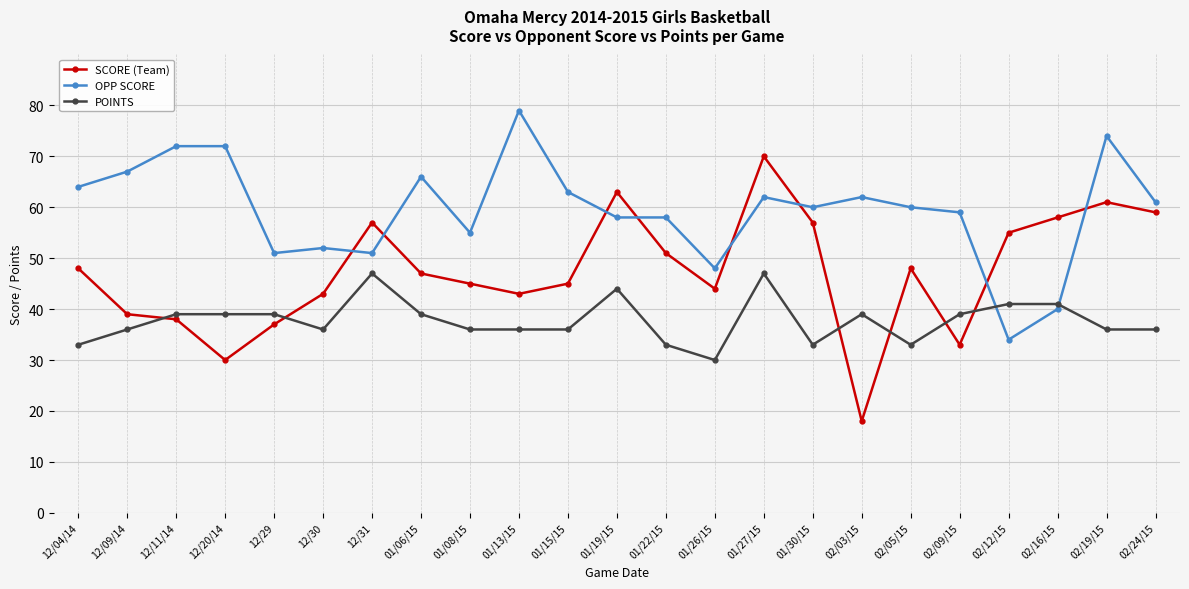

What is the difference between the POINTS values at 12/31 and 01/22/15?

14